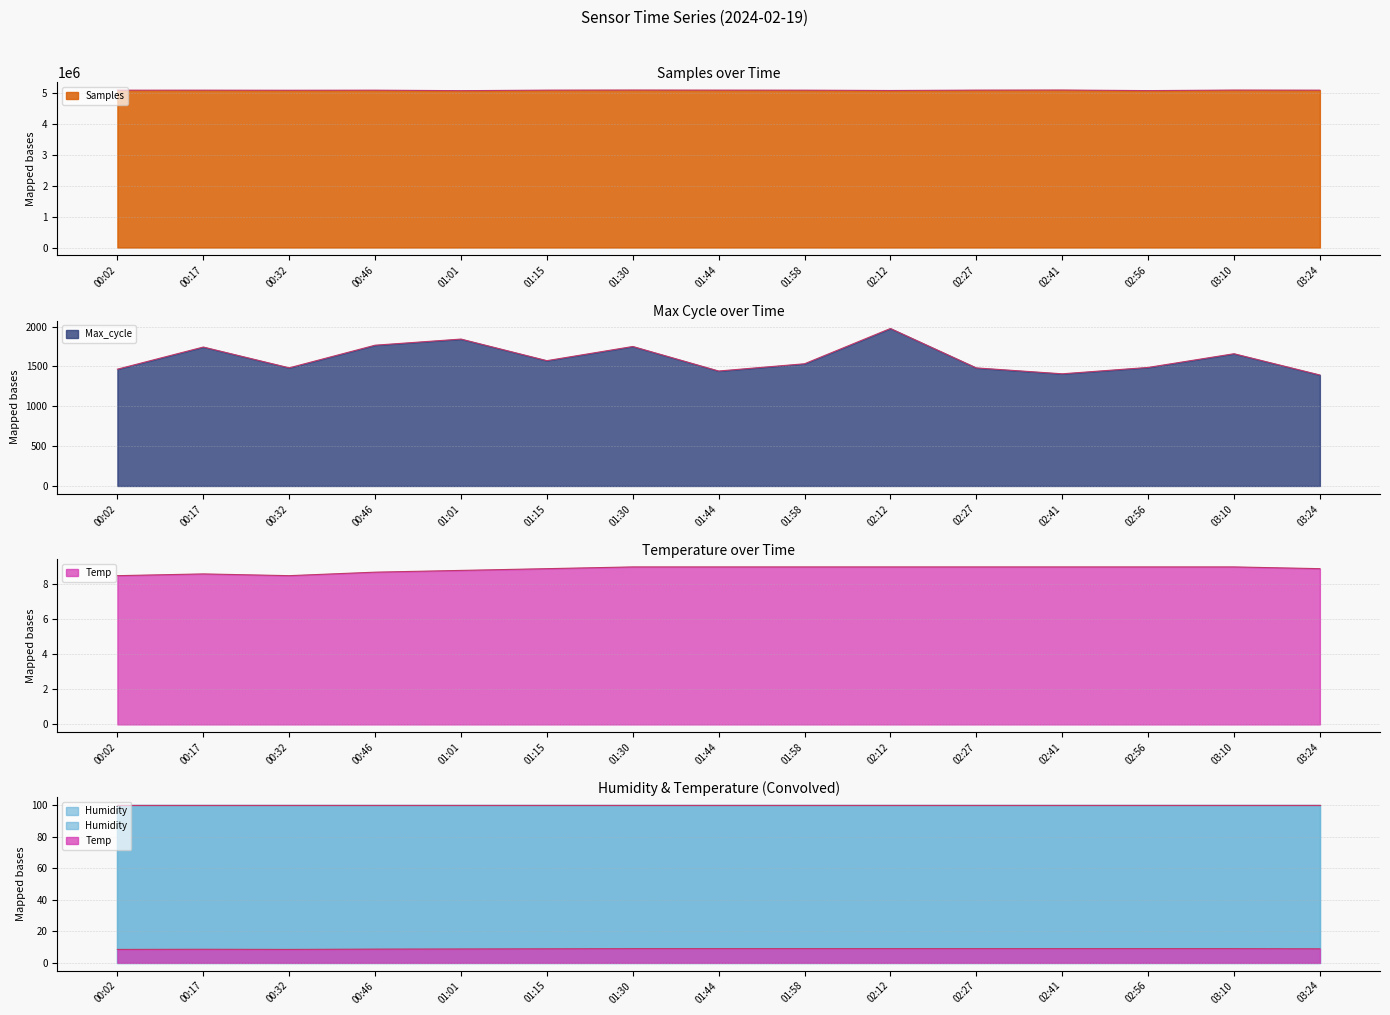

What is the label of the 6th point from the left?

01:15